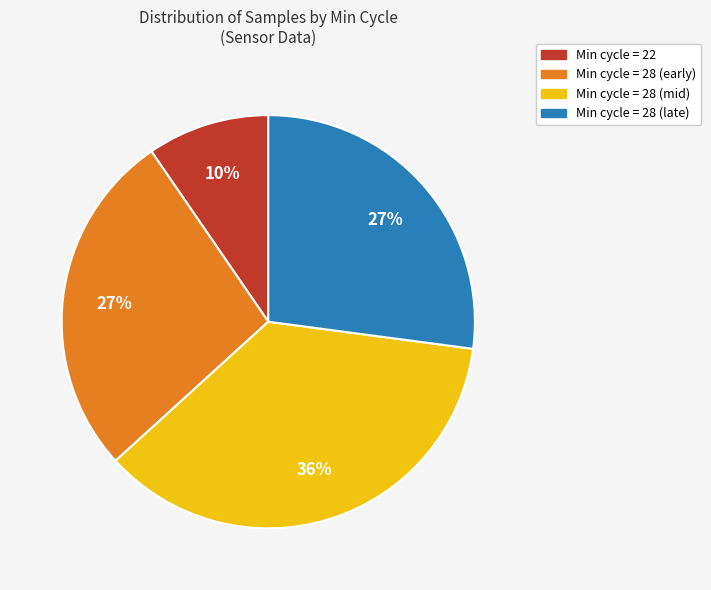

To the nearest percent, what is the average slice percentage?

25%